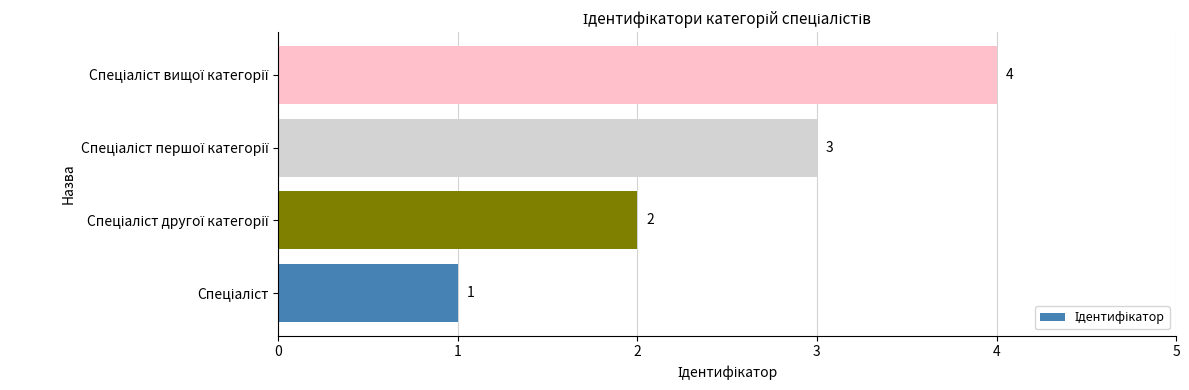

What is the sum of all values?

10